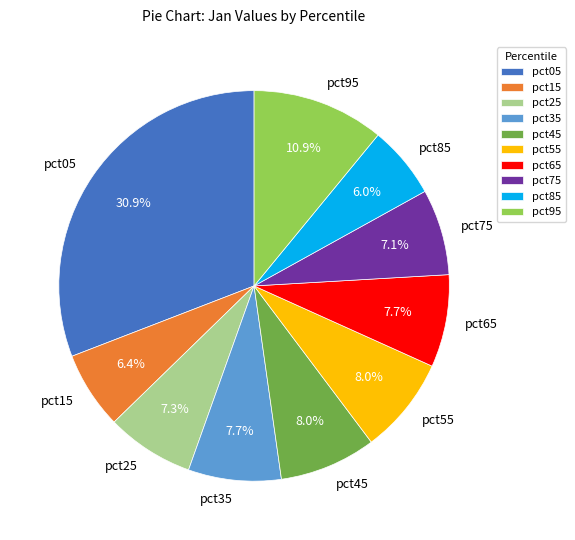

Which has a higher value, pct85 or pct65?

pct65